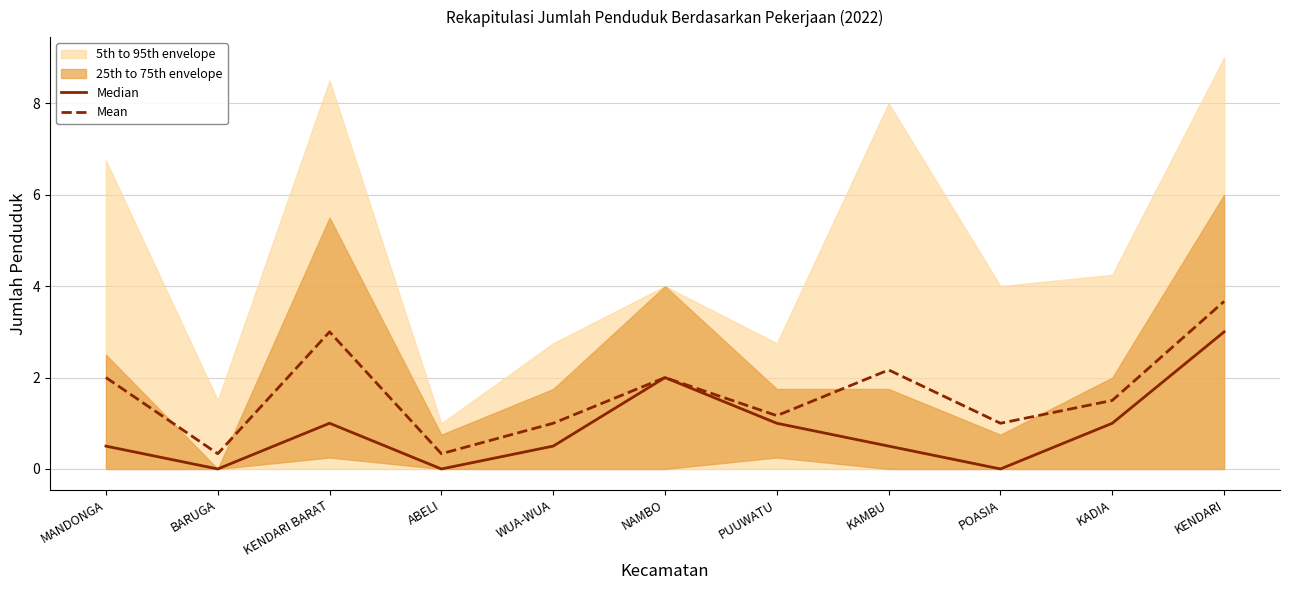

What value does the Mean series have at KADIA?

1.5